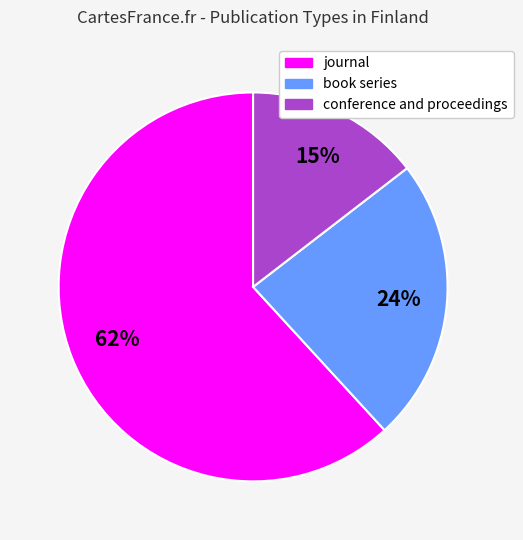

What is the majority slice?

journal